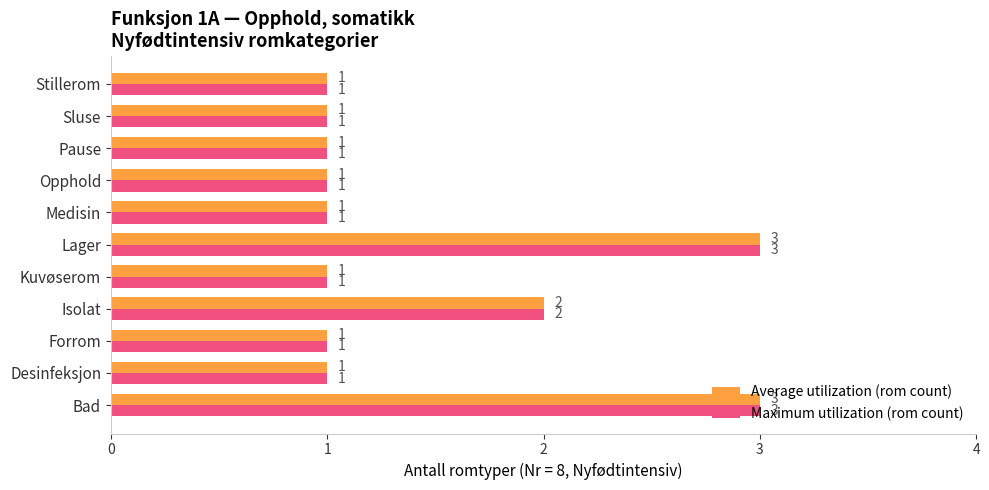

What is the minimum value shown in the chart?

1